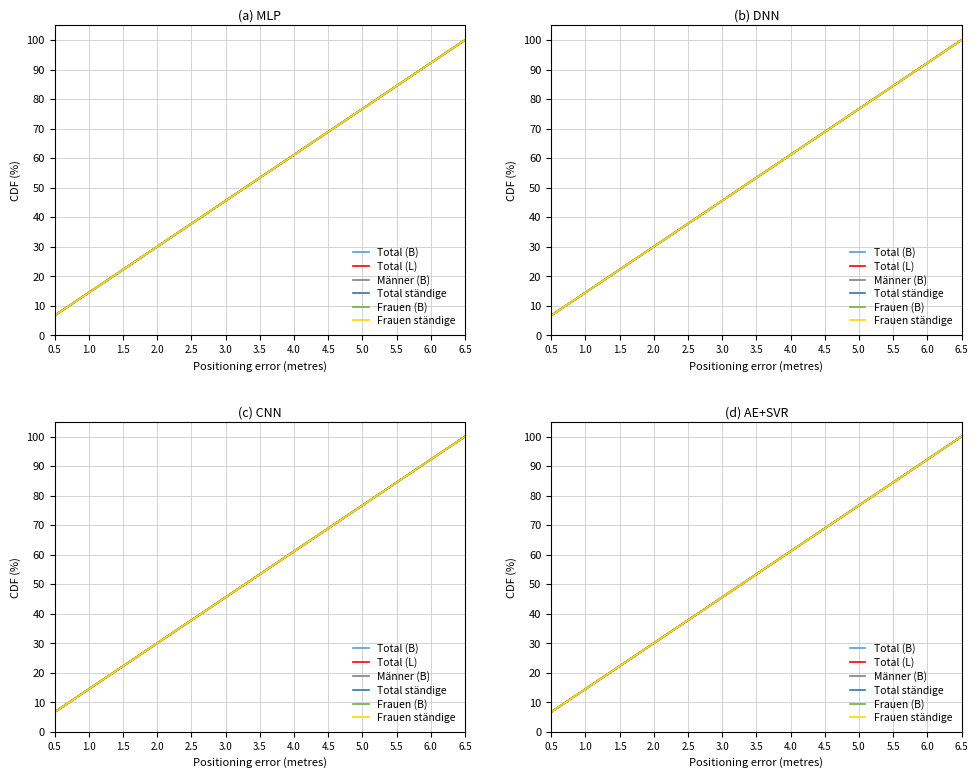

Between 2.0 and 4.5, which series saw the biggest shift?

Total (B)